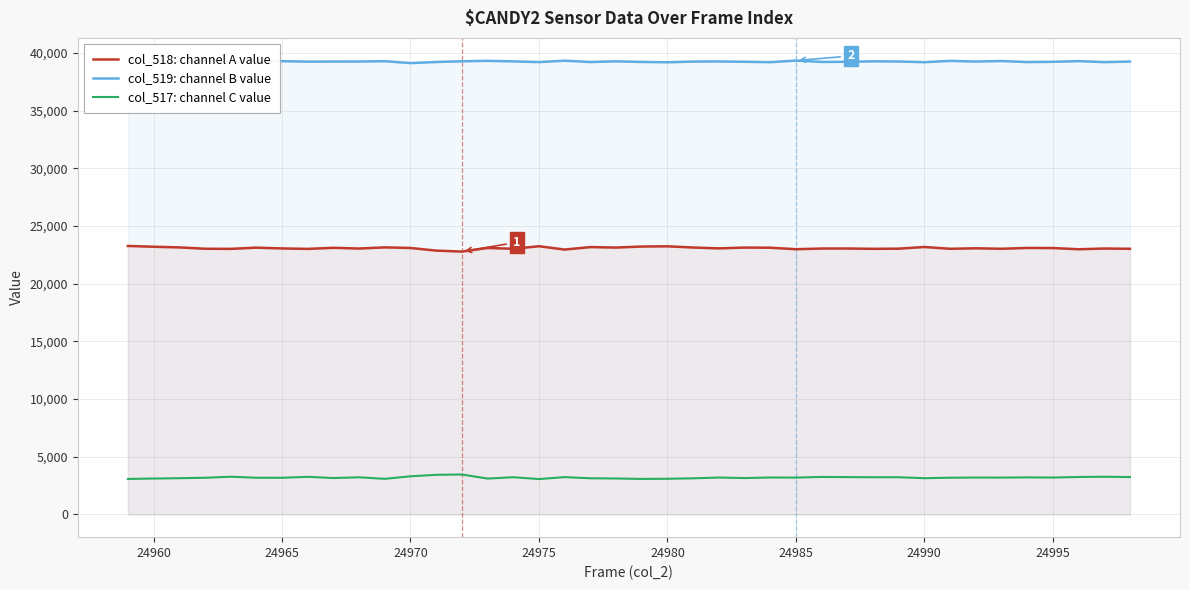

Which series has the largest total across all categories?

col_519: channel B value